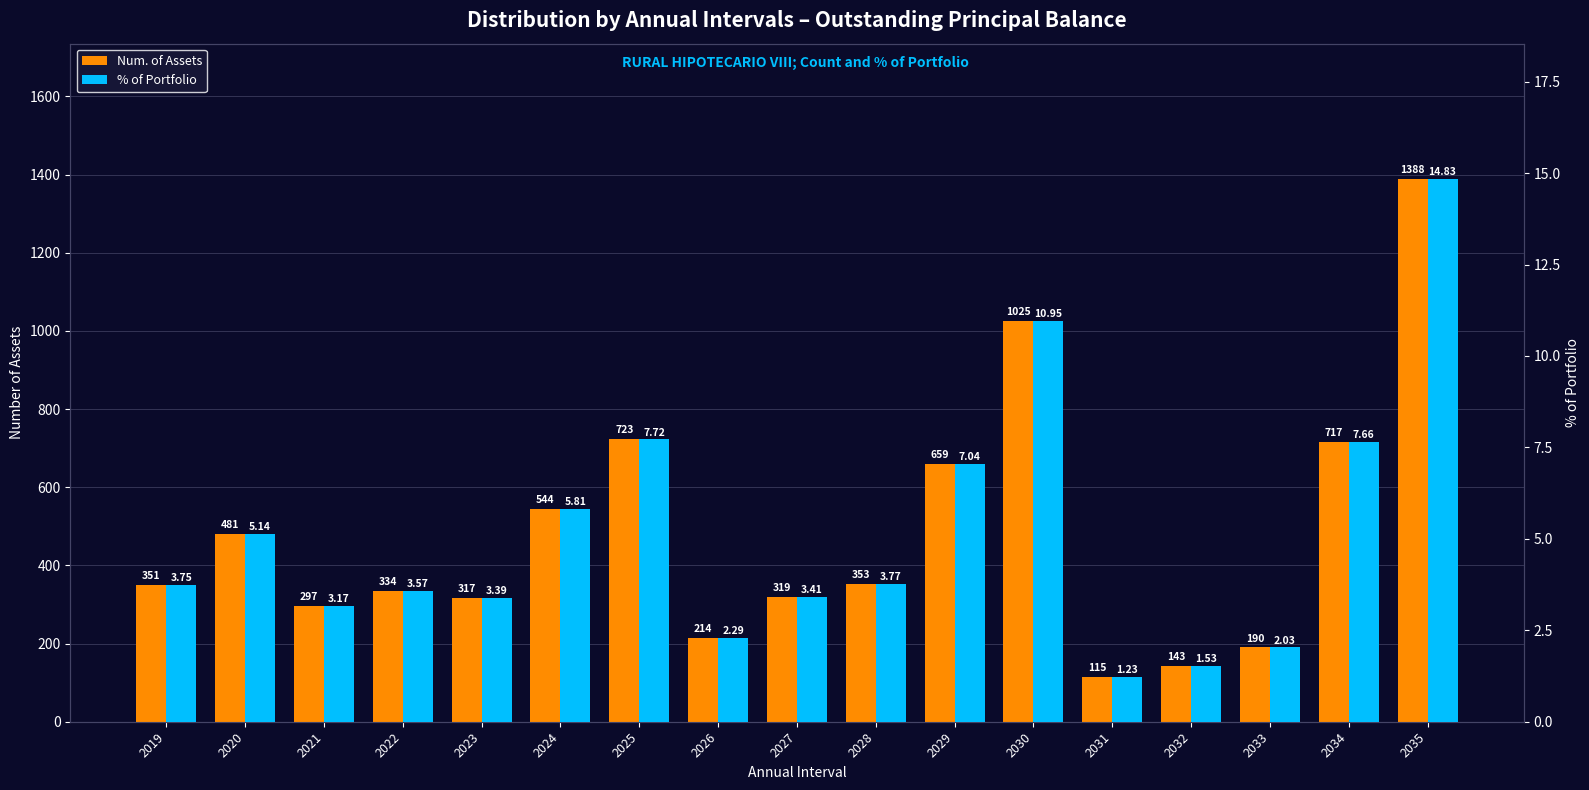

How many bars are there in each group?

2